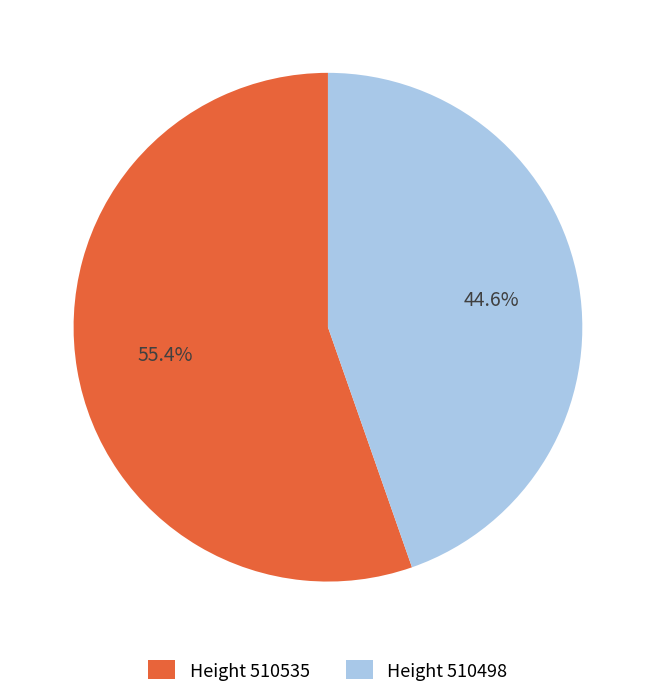

How many segments does this pie chart have?

2